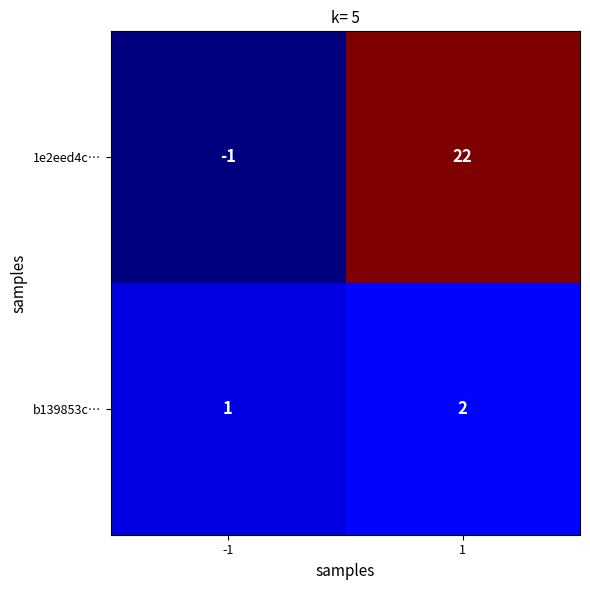

Rank the series by their maximum value, from highest to lowest.

1e2eed4c…, b139853c…